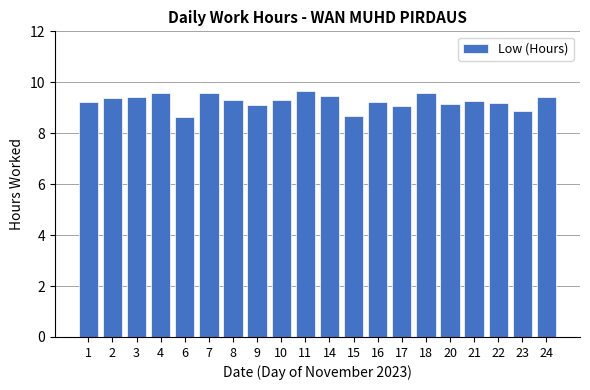

How many values are below 9?

3